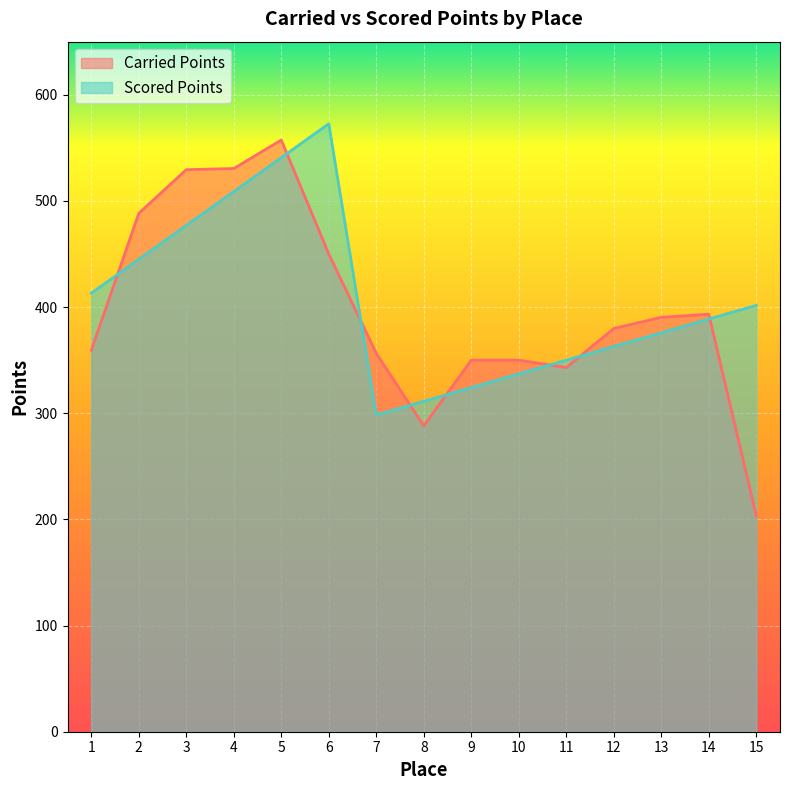

Read the Carried Points value at 8.

288.1